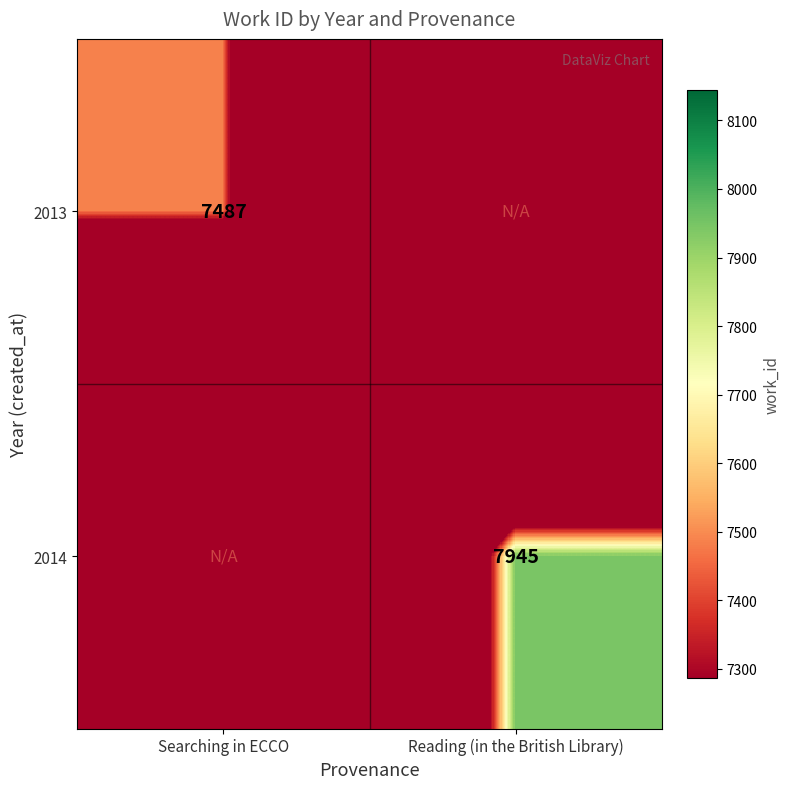

Is it true that 2014 equals 7945 at Reading (in the British Library)?

True